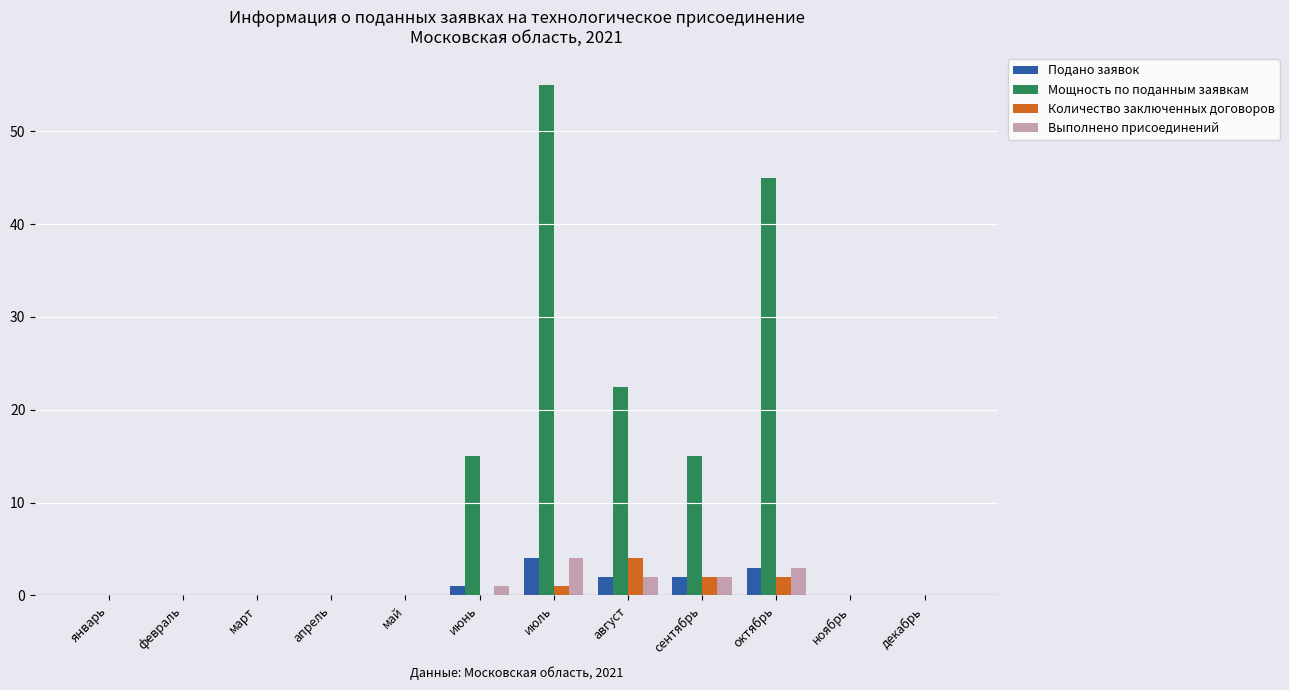

What is the sum of all Количество заключенных договоров values?

9.0